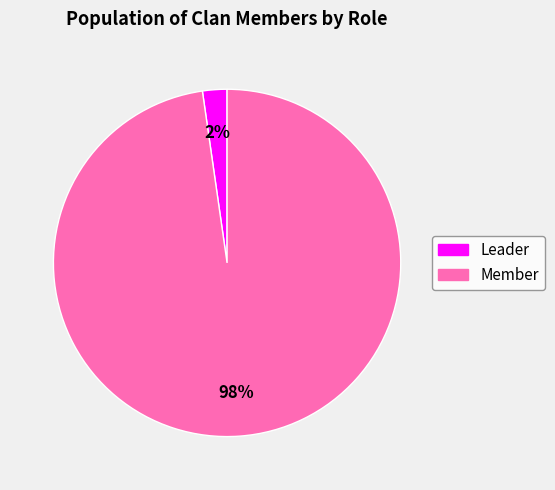

How many segments does this pie chart have?

2